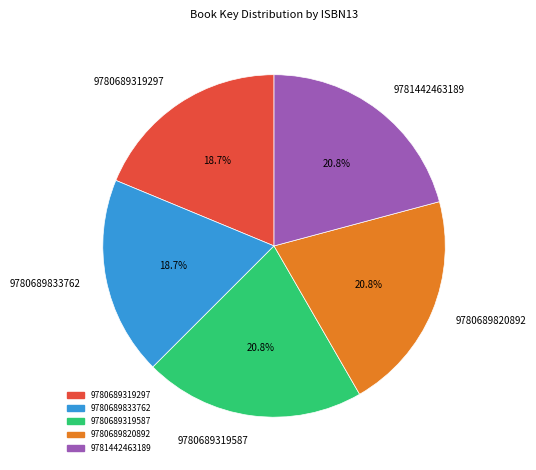

Approximately how many times larger is the value at 9781442463189 compared to 9780689820892?

1.0